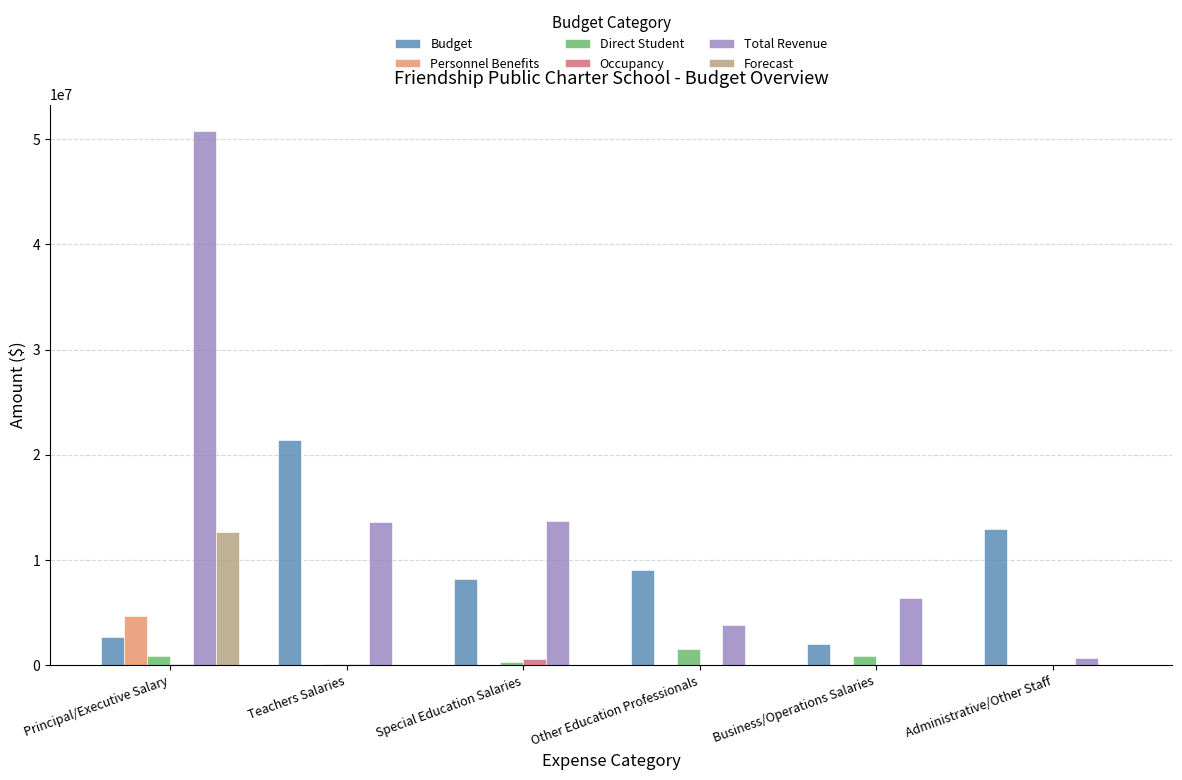

Which category has the highest value in the Direct Student series?

Other Education Professionals